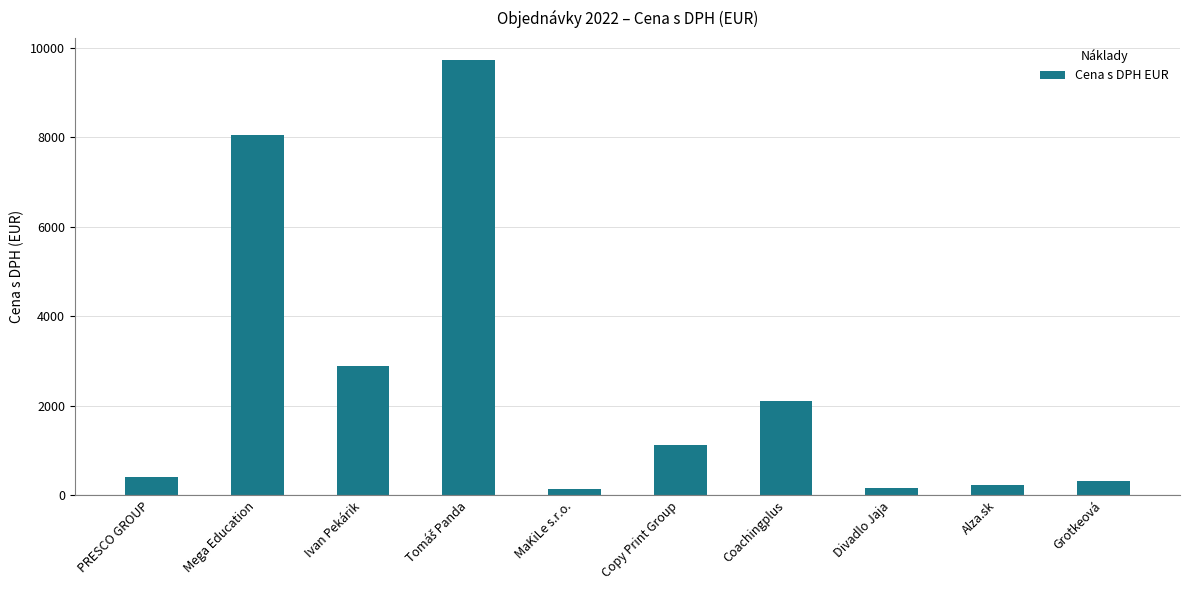

What is the change in value from PRESCO GROUP to Grotkeová?

-88.1